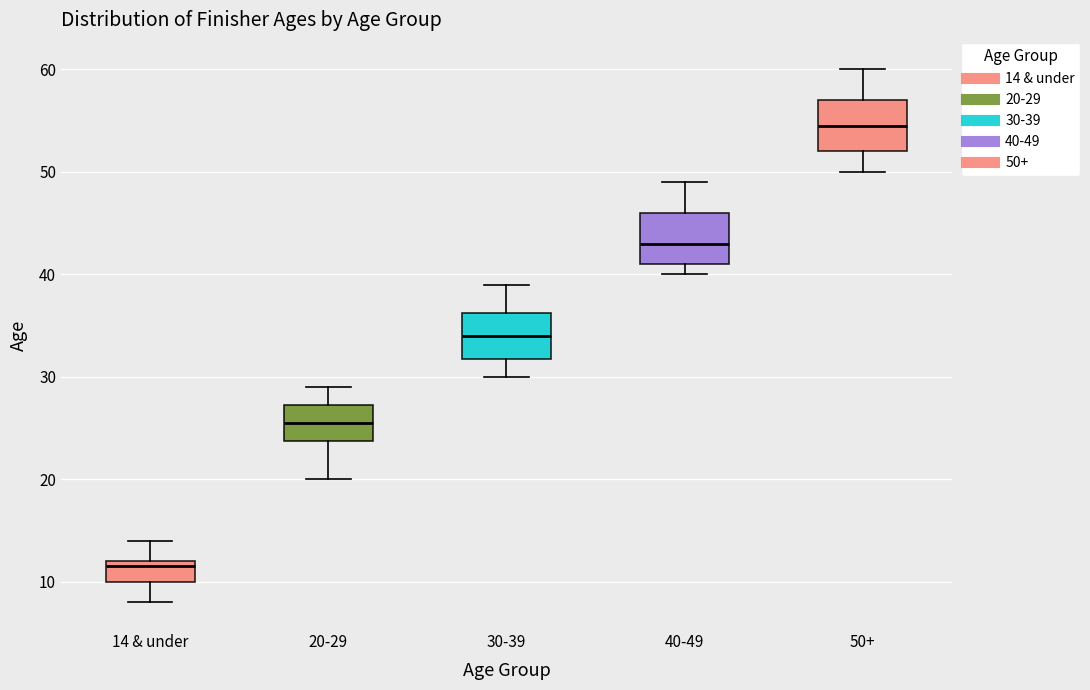

Where does the upper whisker of the box for 40-49 end on the y-axis? The values are not printed on the chart, so give them approximately, as read against the axis.

49